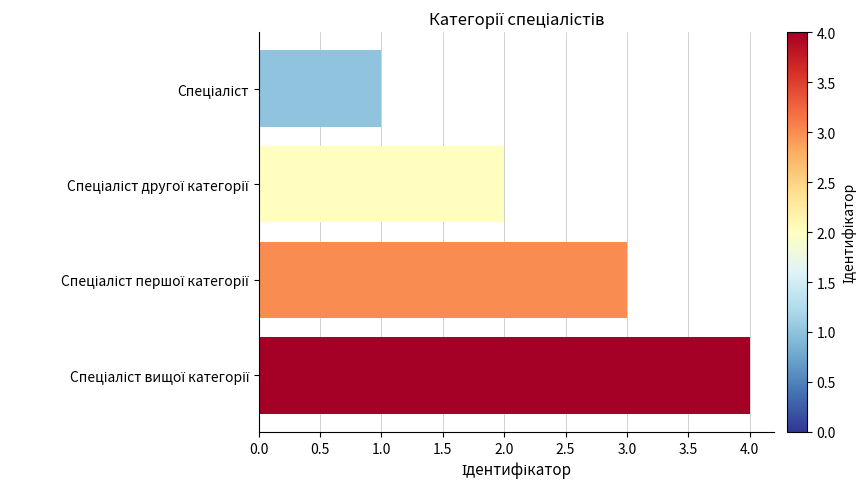

What is the difference between the maximum and minimum values?

3